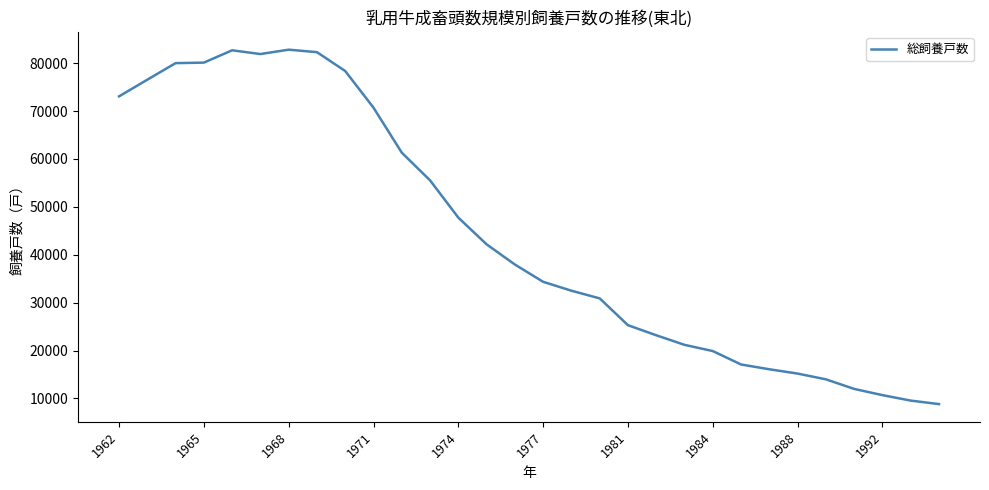

What is the minimum value shown in the chart?

8830